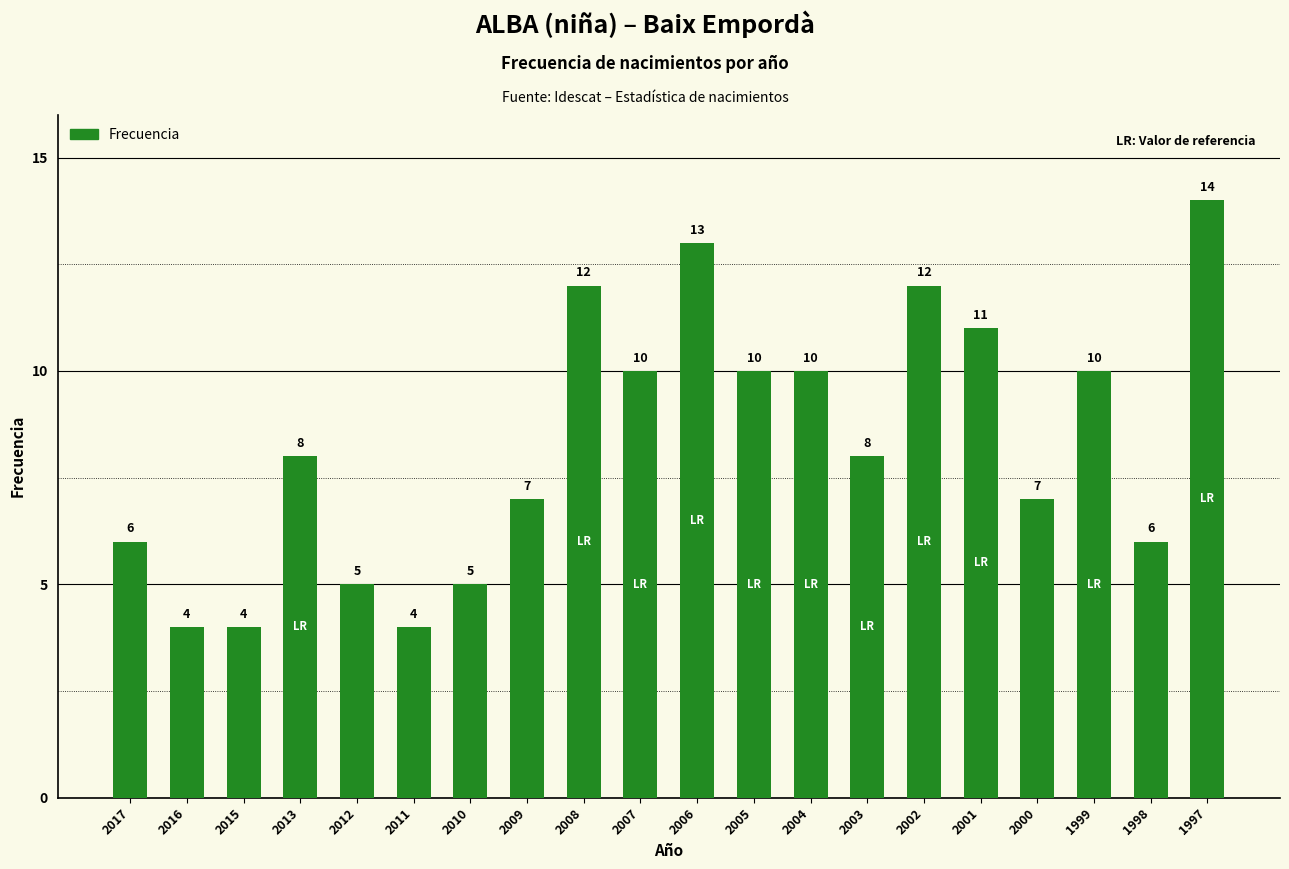

Reading left to right, list all the values displayed in this chart.

2017=6	2016=4	2015=4	2013=8	2012=5	2011=4	2010=5	2009=7	2008=12	2007=10	2006=13	2005=10	2004=10	2003=8	2002=12	2001=11	2000=7	1999=10	1998=6	1997=14